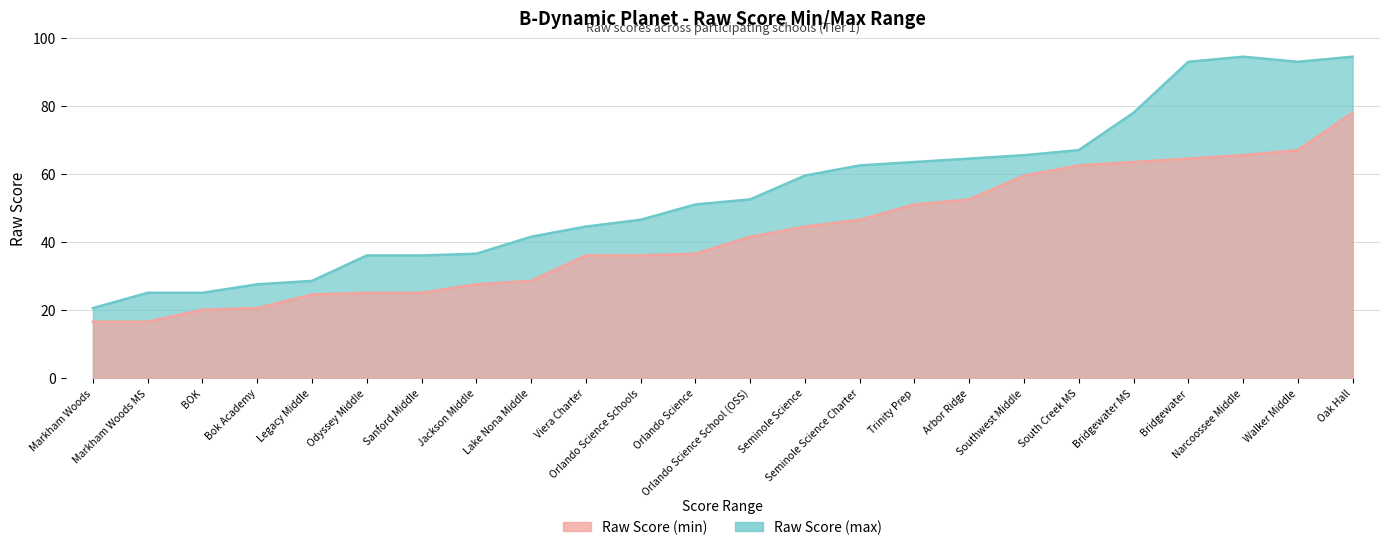

Reading left to right, transcribe all the data shown in this chart.

Raw Score (min): 16.5	16.5	20.0	20.5	24.5	25.0	25.0	27.5	28.5	36.0	36.0	36.5	41.5	44.5	46.5	51.0	52.5	59.5	62.5	63.5	64.5	65.5	67.0	78.0
Raw Score (max): 20.5	25.0	25.0	27.5	28.5	36.0	36.0	36.5	41.5	44.5	46.5	51.0	52.5	59.5	62.5	63.5	64.5	65.5	67.0	78.0	93.0	94.5	93.0	94.5